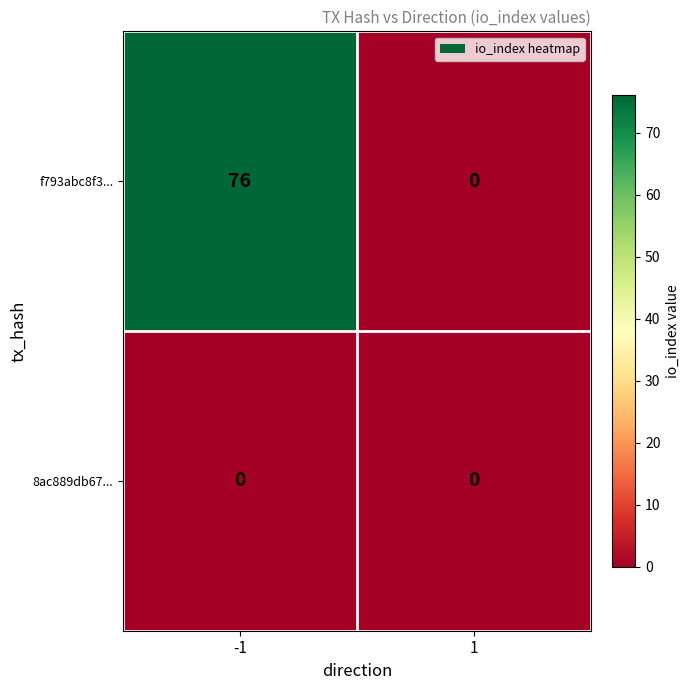

What is the maximum value shown in the chart?

76